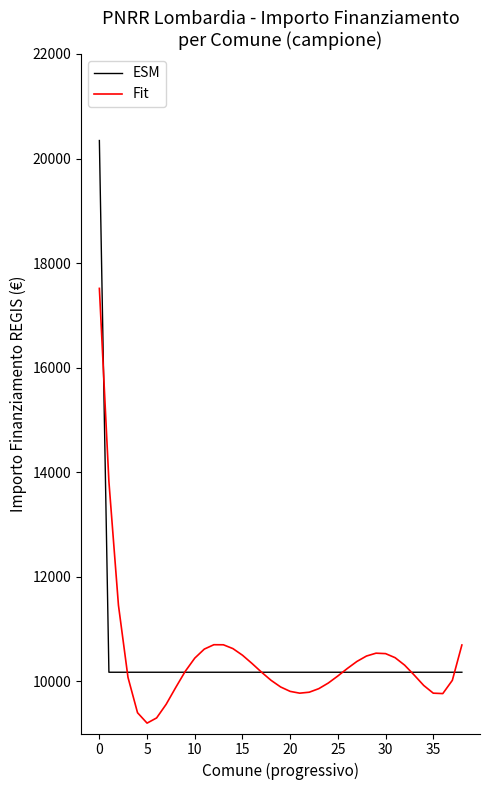

List the series in order of their peak value, lowest first.

Fit, ESM